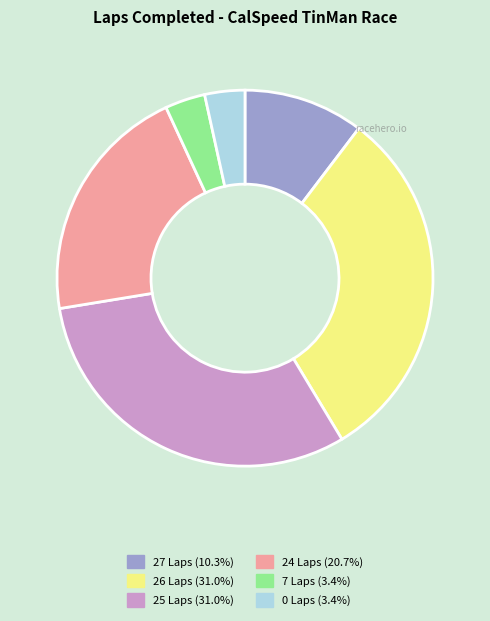

Approximately how many times larger is the value at 26 Laps compared to 27 Laps?

3.0